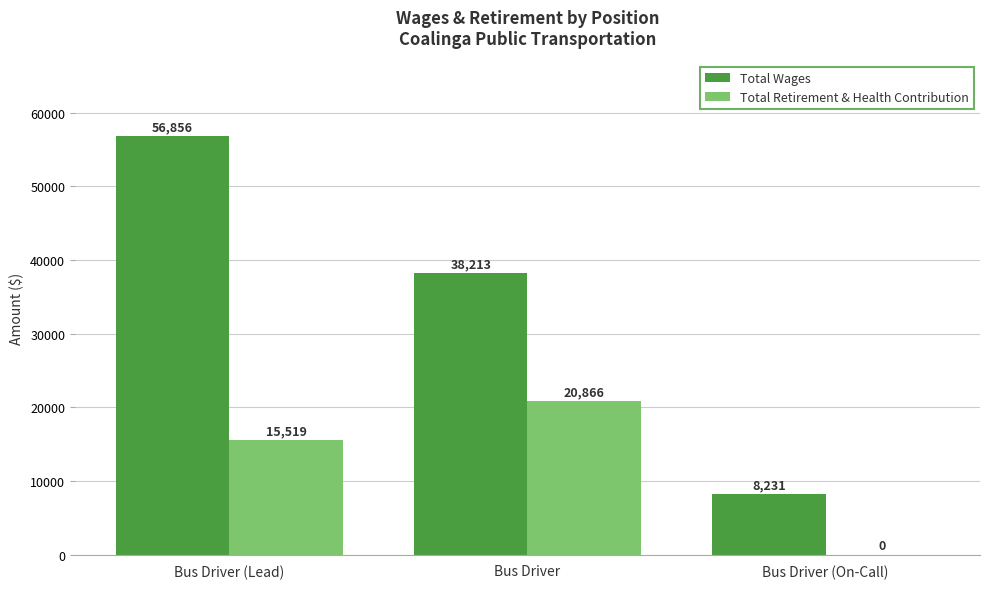

What is the average value of the Total Wages series?

34433.1